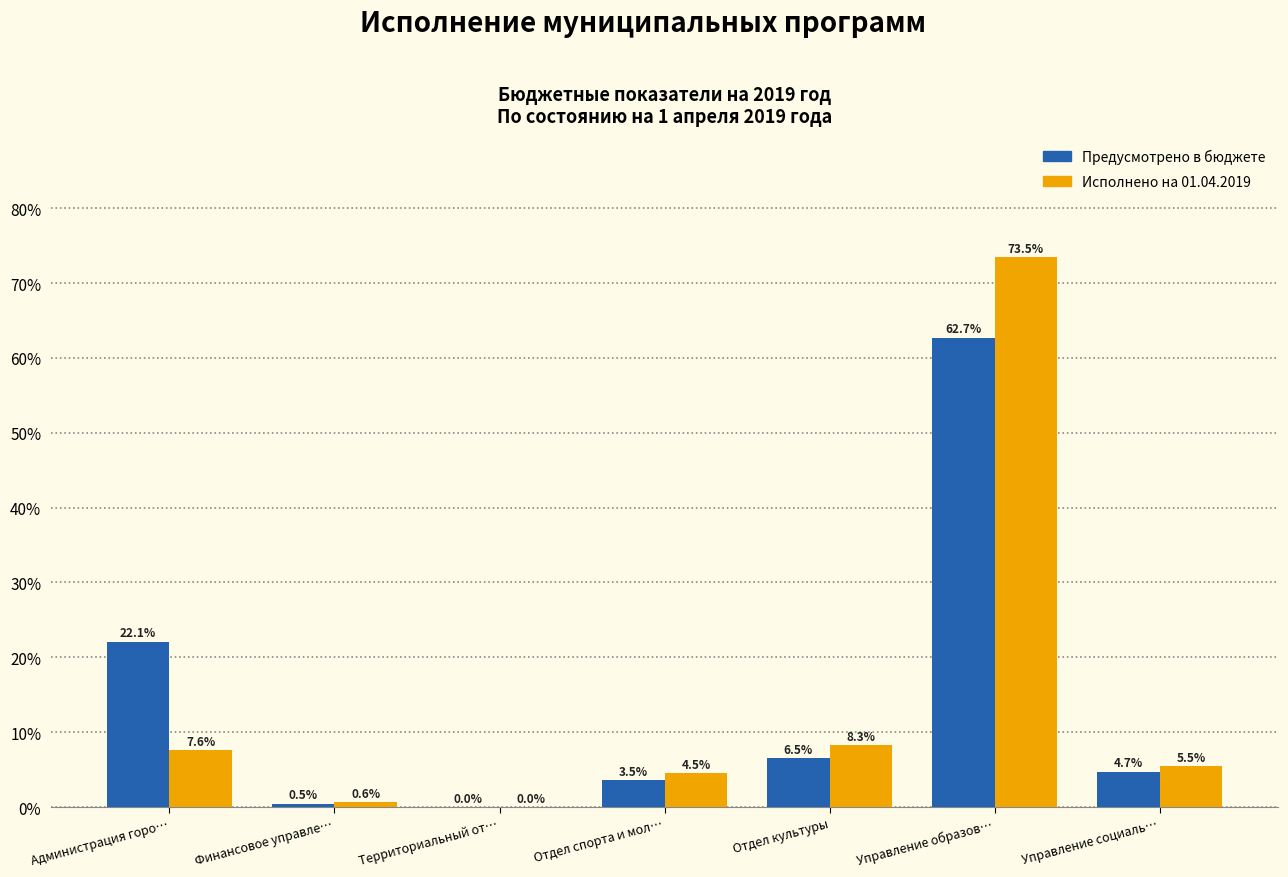

At which category is the sum across all series the highest?

Управление образов…